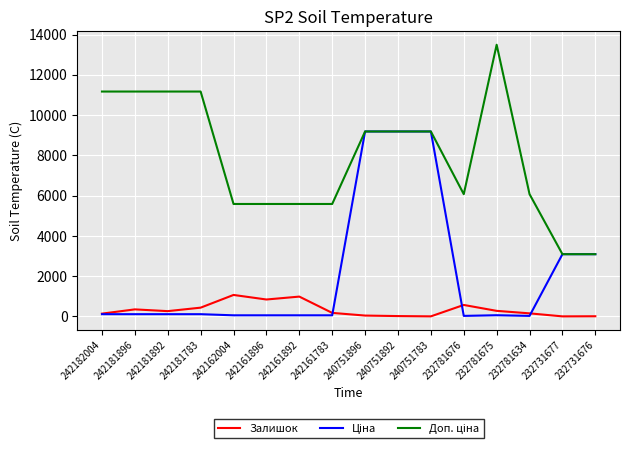

At which category does the chart reach its peak across all series?

232781675